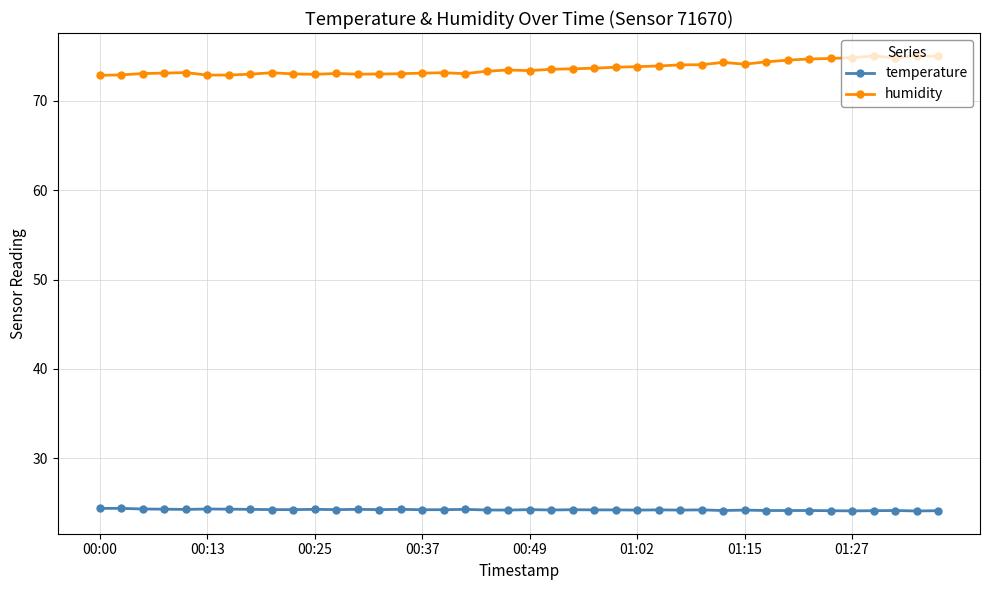

Rank the series by their maximum value, from highest to lowest.

humidity, temperature